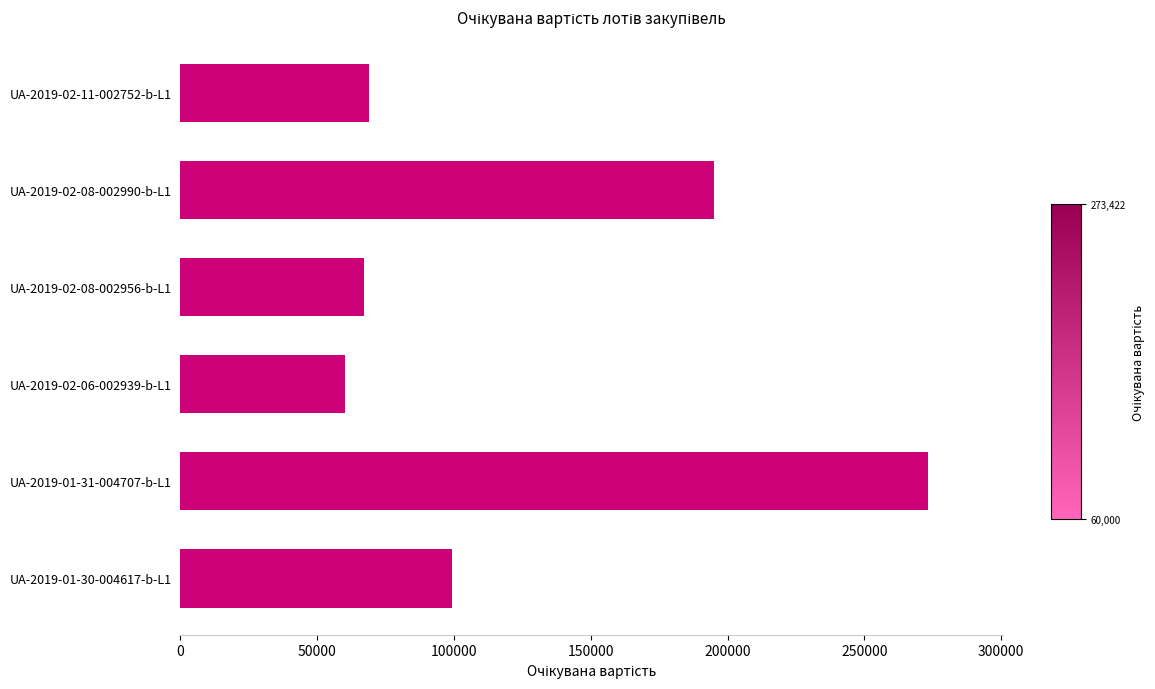

What is the minimum value shown in the chart?

60000.0